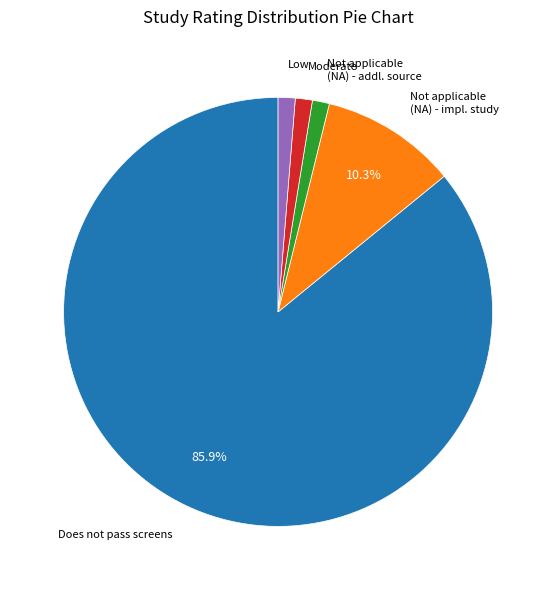

Is there a majority slice in this chart?

Yes